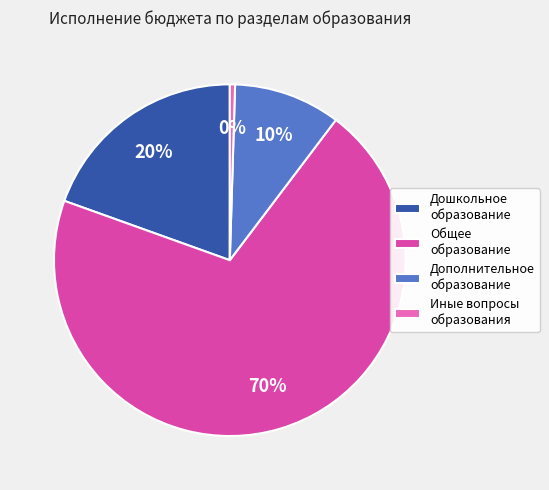

Is there a majority slice in this chart?

Yes